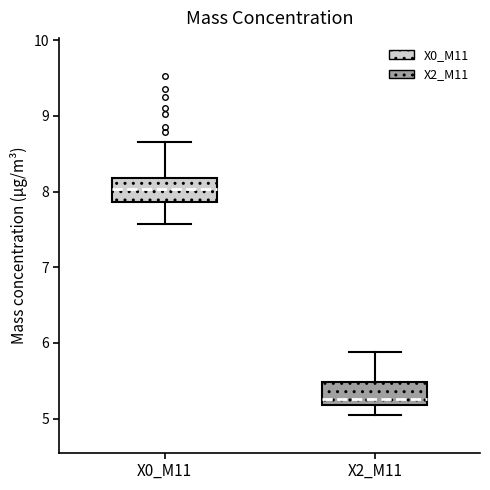

Reading left to right, transcribe this box plot: for each box, give where its median line is, the range the box spans, and where its two whiskers end, as read against the y-axis. The values are not printed on the chart, so give them approximately, as read against the axis.

X0_M11: median 8.0, box 7.9 to 8.2, whiskers 7.6 to 8.7
X2_M11: median 5.3, box 5.2 to 5.5, whiskers 5.1 to 5.9